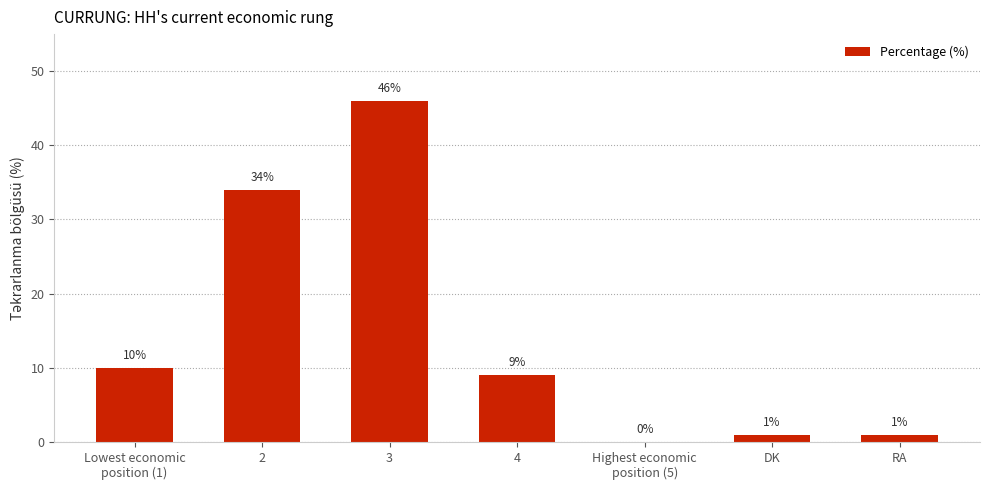

Approximately how many times larger is the value at RA compared to DK?

1.0